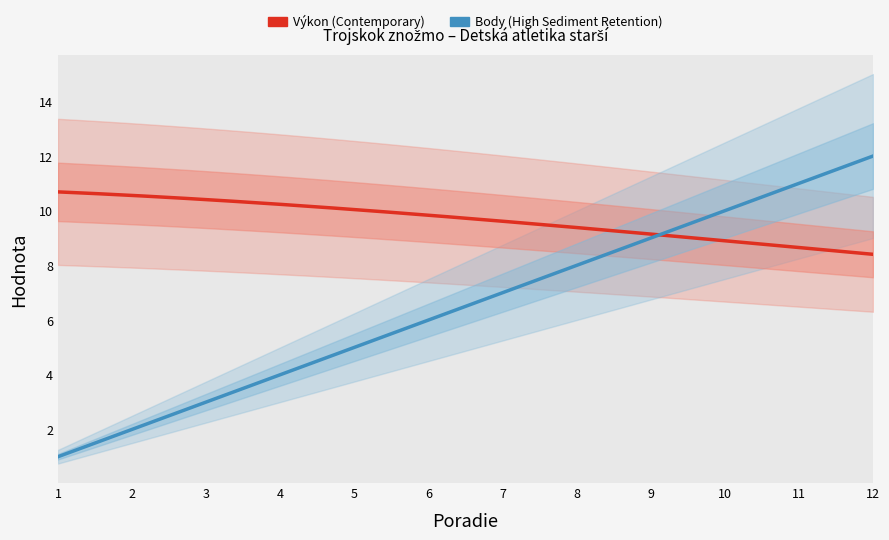

How many series are shown in this chart?

2